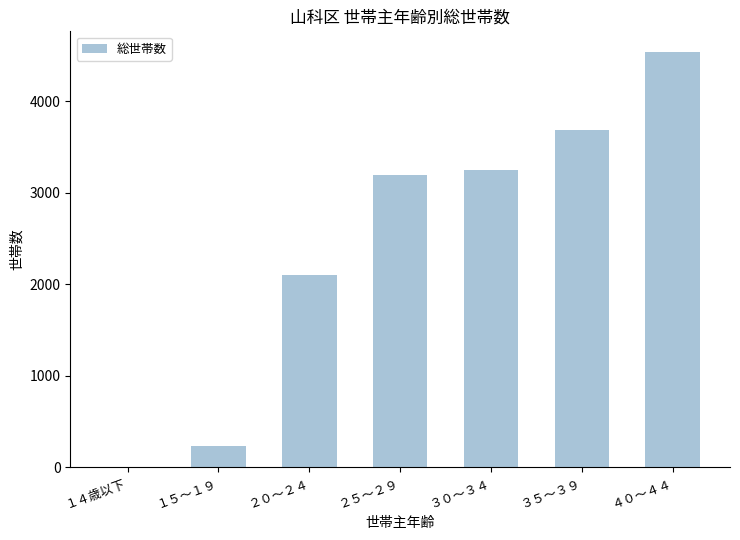

Which label corresponds to the largest value in the chart?

４０～４４